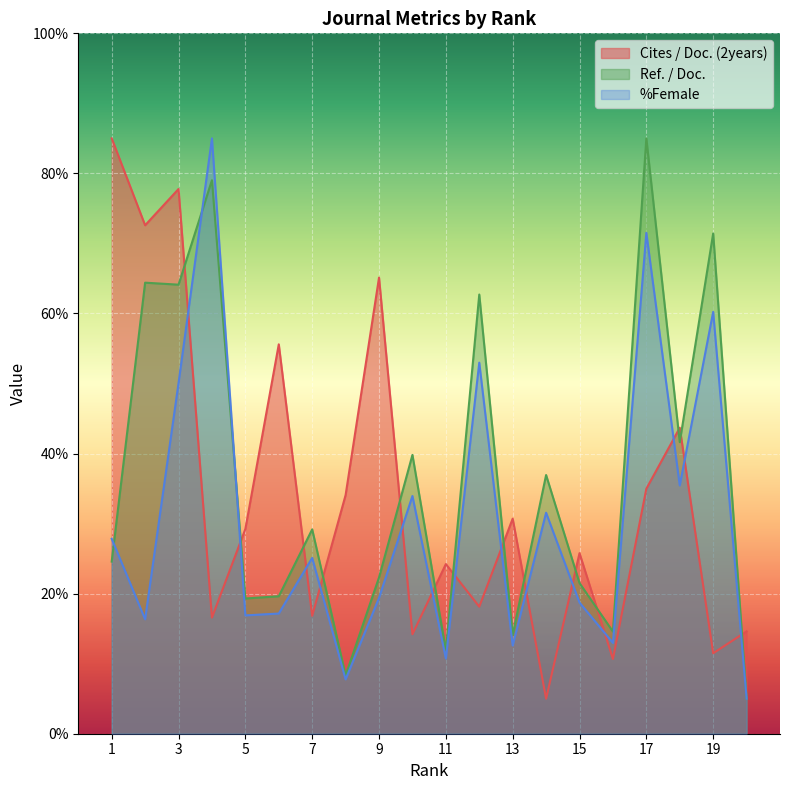

Reading left to right, extract all data points from this chart.

Cites / Doc. (2years): 1=85.0	2=72.6	3=77.8	4=16.6	5=29.2	6=55.6	7=16.8	8=34.1	9=65.1	10=14.2	11=24.2	12=18.1	13=30.7	14=5.0	15=25.8	16=10.7	17=35.0	18=43.7	19=11.5	20=14.6
Ref. / Doc.: 1=24.6	2=64.4	3=64.1	4=79.0	5=19.3	6=19.6	7=29.2	8=8.3	9=22.3	10=39.8	11=11.9	12=62.7	13=14.1	14=36.9	15=21.5	16=14.6	17=85.0	18=41.6	19=71.4	20=5.0
%Female: 1=27.8	2=16.3	3=50.1	4=85.0	5=16.9	6=17.2	7=25.1	8=7.8	9=19.4	10=33.9	11=10.7	12=53.0	13=12.6	14=31.6	15=18.7	16=13.0	17=71.5	18=35.5	19=60.2	20=5.0